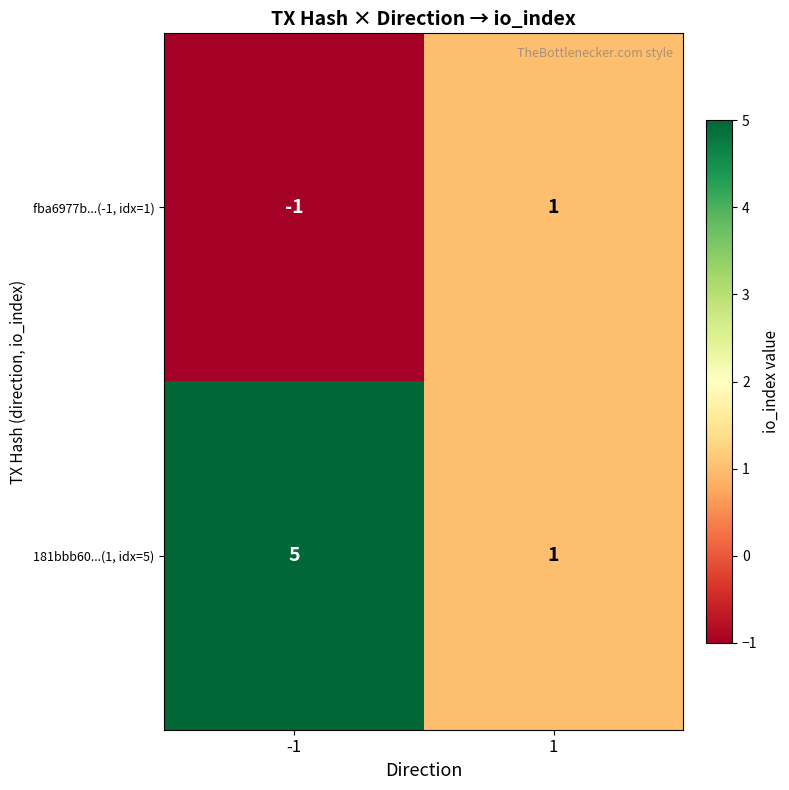

Is it true that 181bbb60...(1, idx=5) equals 1 at 1?

True